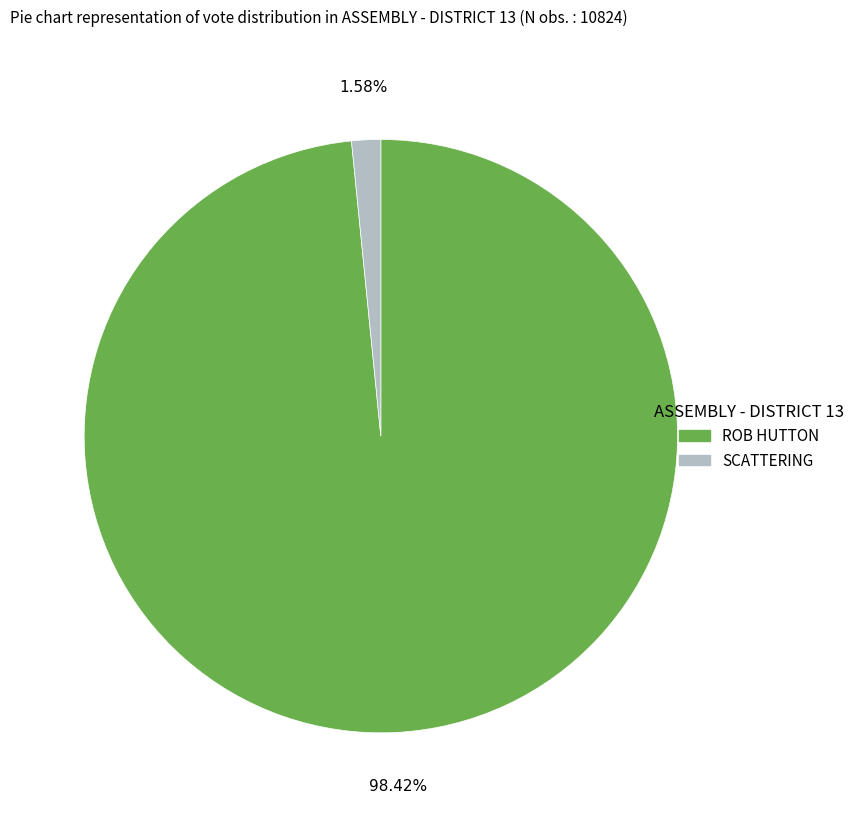

Is there a majority slice in this chart?

Yes